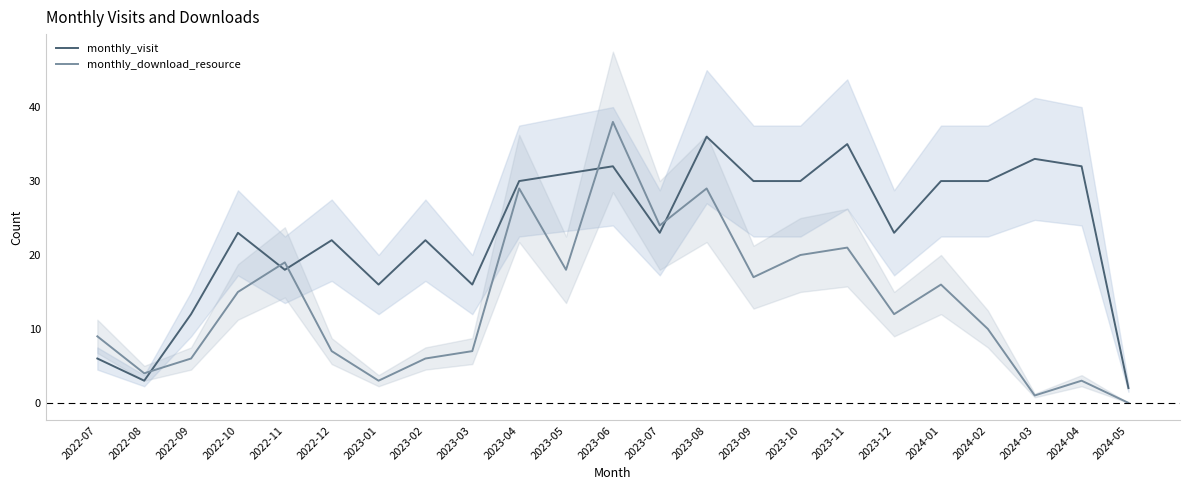

What is the difference between the maximum and second lowest values in the monthly_visit series?

33